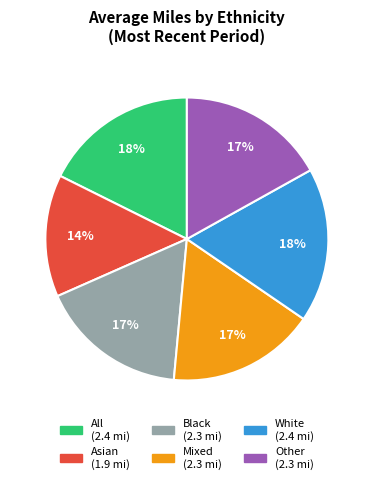

To the nearest percent, what is the combined percentage of White and Asian?

32%